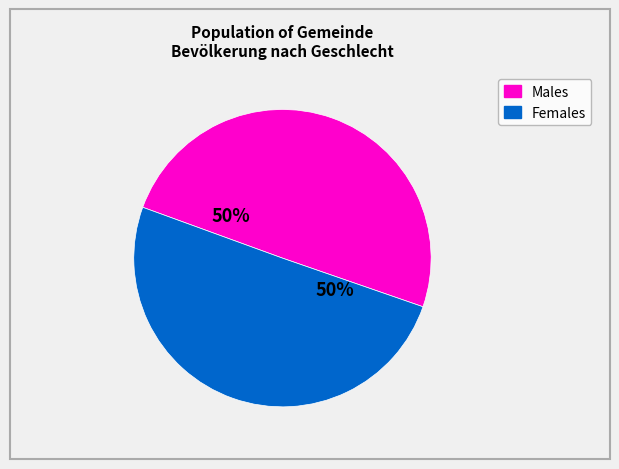

To the nearest percent, what is the average slice percentage?

50%